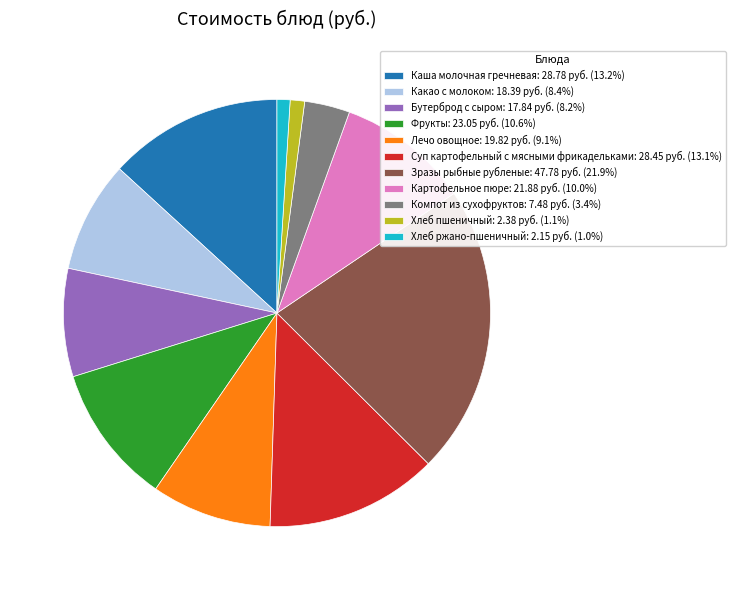

Is the sum of Хлеб пшеничный: 2.38 руб. (1.1%) and Какао с молоком: 18.39 руб. (8.4%) greater than half?

No